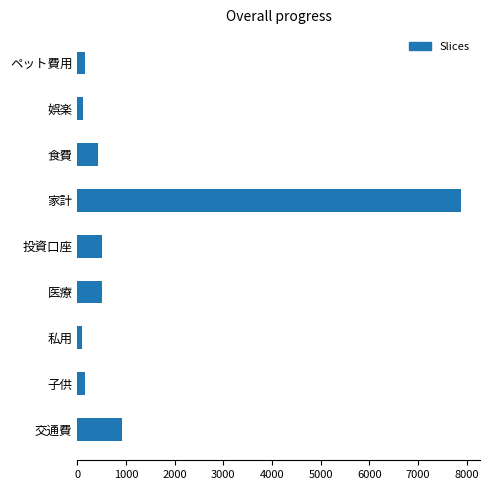

What is the maximum value shown in the chart?

7880